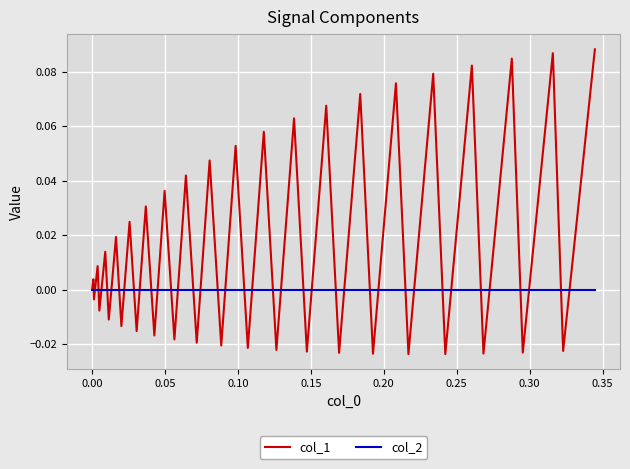

List the series in order of their peak value, highest first.

col_1, col_2